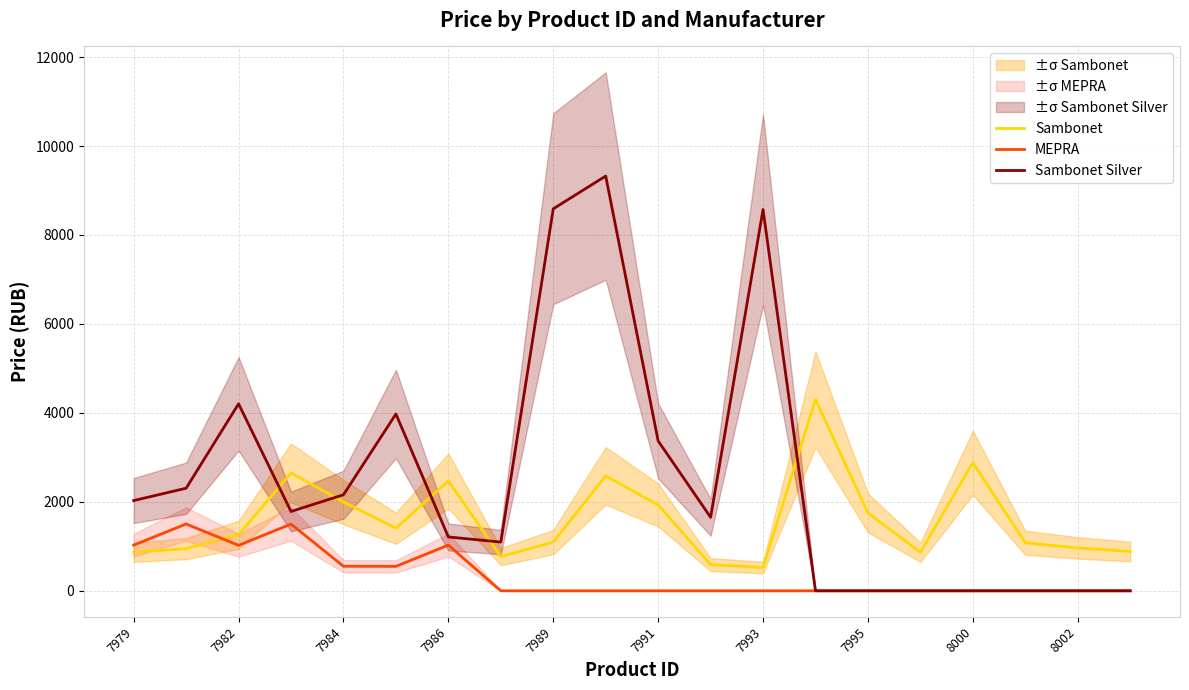

What is the minimum value for Sambonet?

523.5